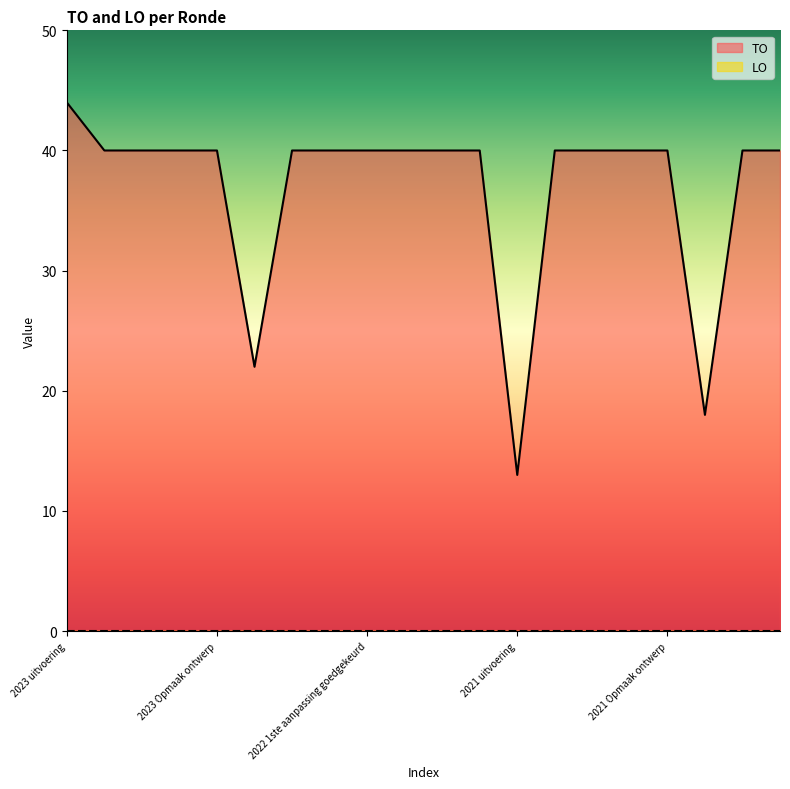

Is it true that the value at 2021 1ste aanpassing ontwerp is 62?

False